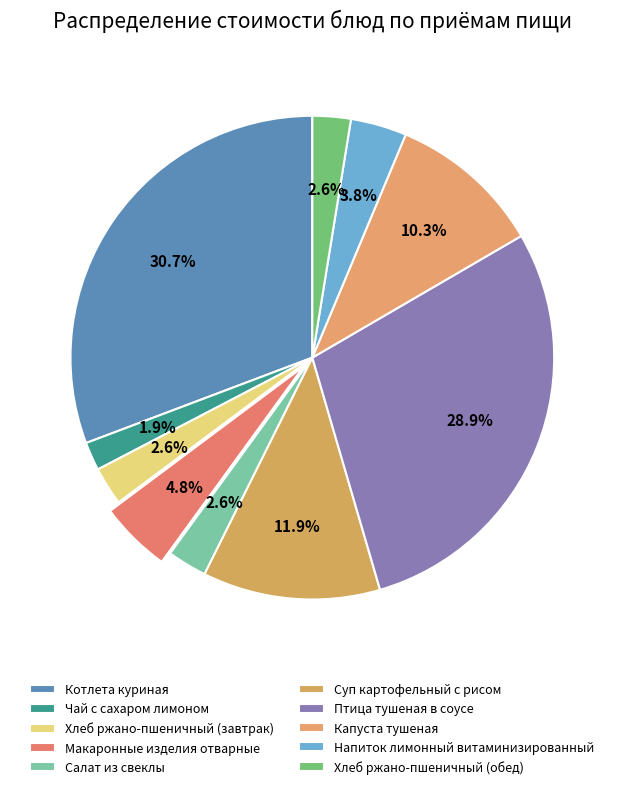

Rank the categories by value from lowest to highest.

Чай с сахаром лимоном, Хлеб ржано-пшеничный (завтрак), Хлеб ржано-пшеничный (обед), Салат из свеклы, Напиток лимонный витаминизированный, Макаронные изделия отварные, Капуста тушеная, Суп картофельный с рисом, Птица тушеная в соусе, Котлета куриная